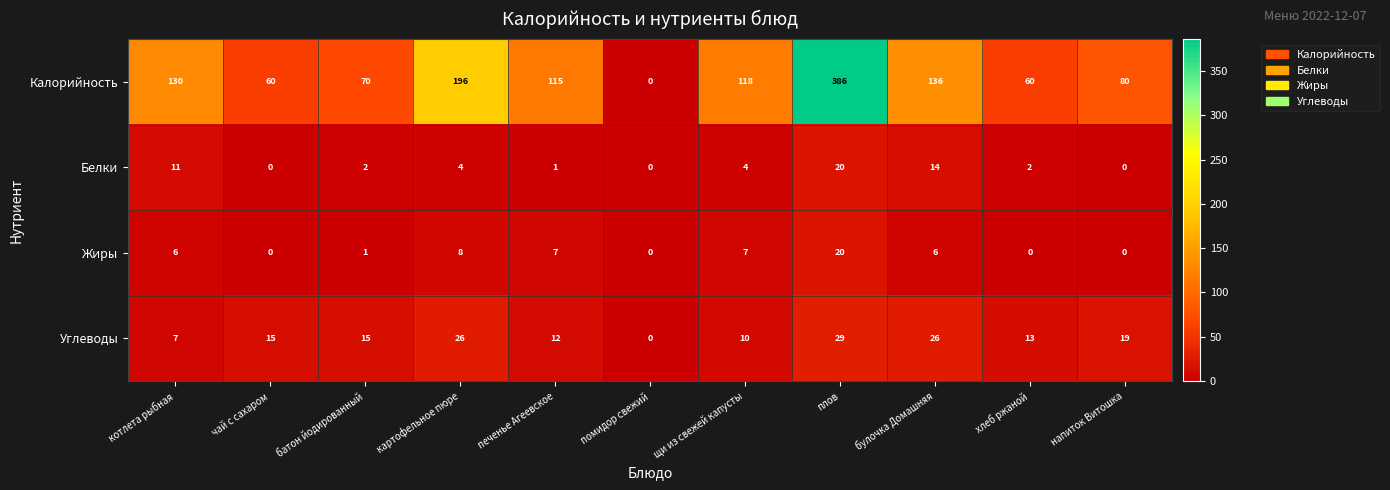

How many categories are shown in the chart?

11